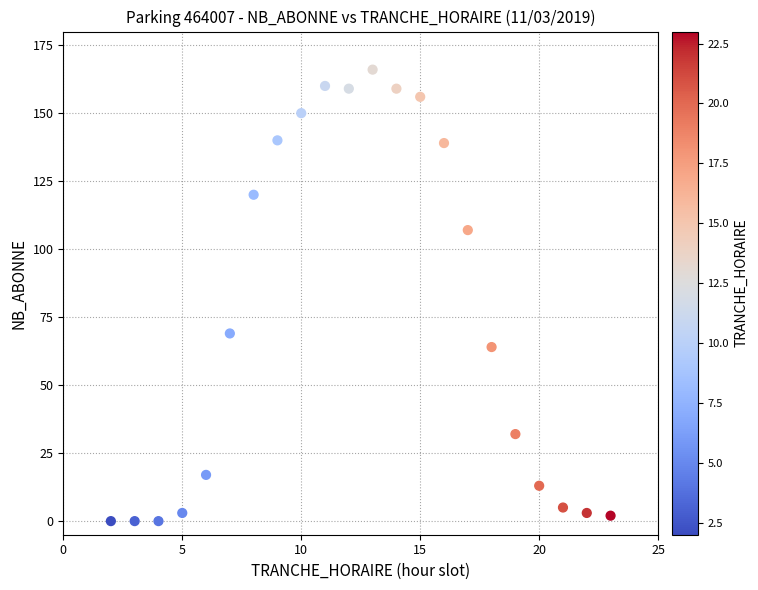

What Y value in the scatter plot is closest to 83?

69